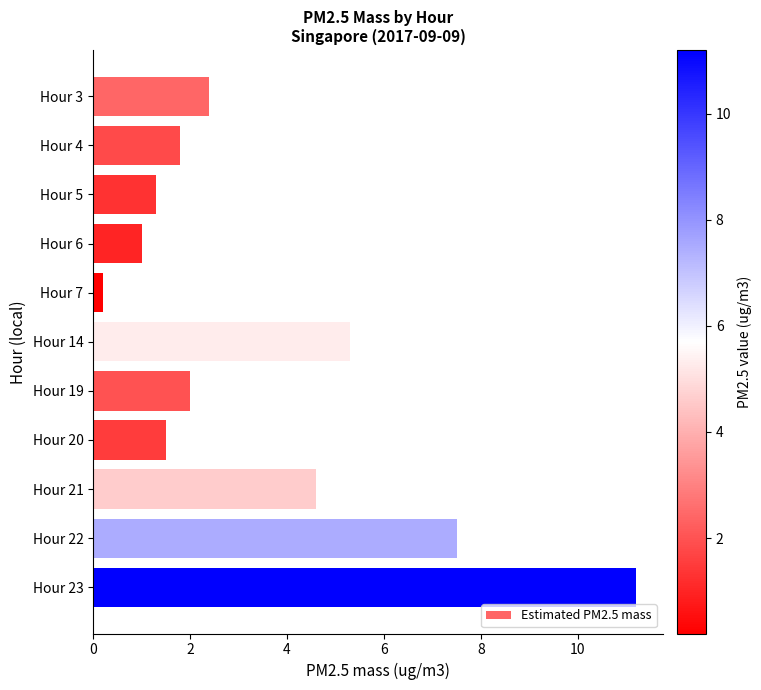

Are the bars grouped side by side (vs. stacked)?

No